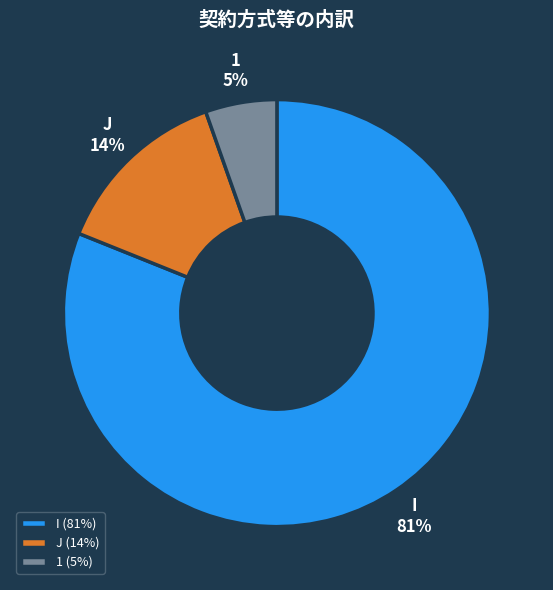

Do I and J together represent more than half of the pie?

Yes